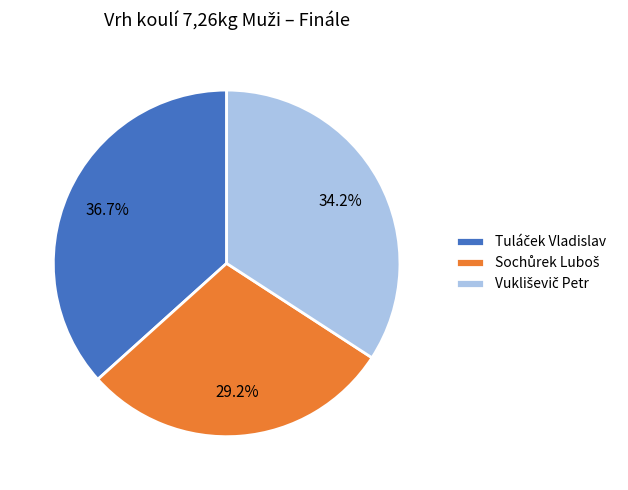

Does any single category account for the majority?

No